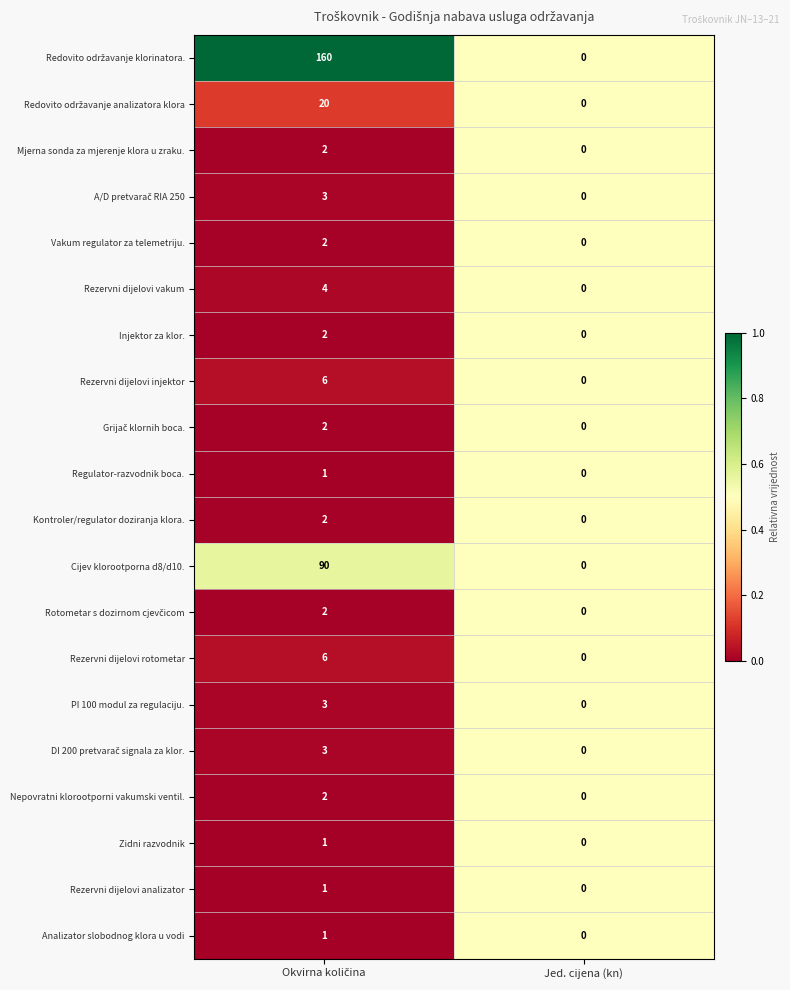

What is the greatest value displayed?

160